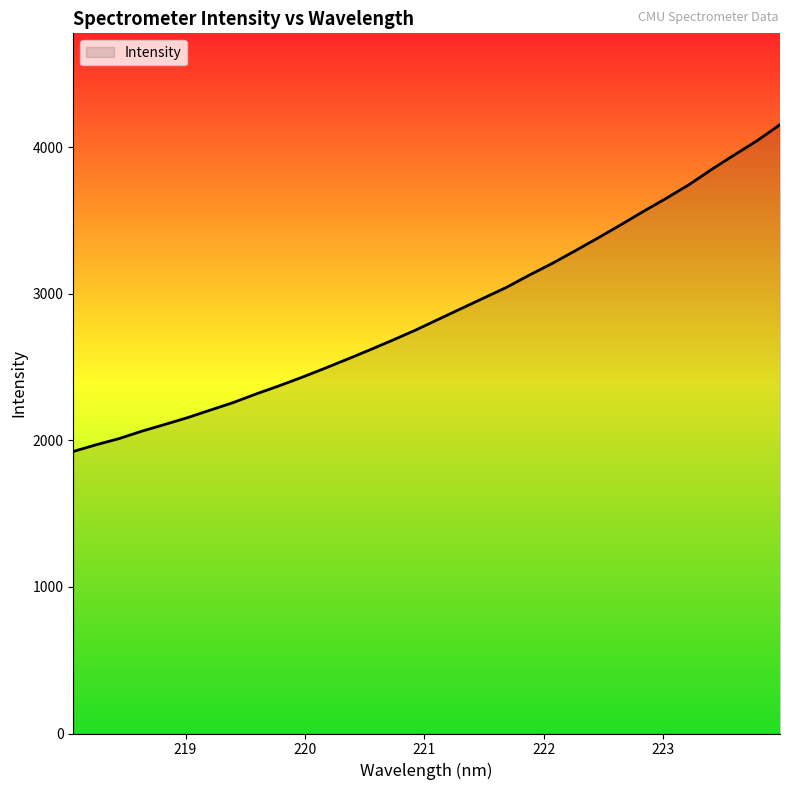

How many lines are shown in the chart?

1